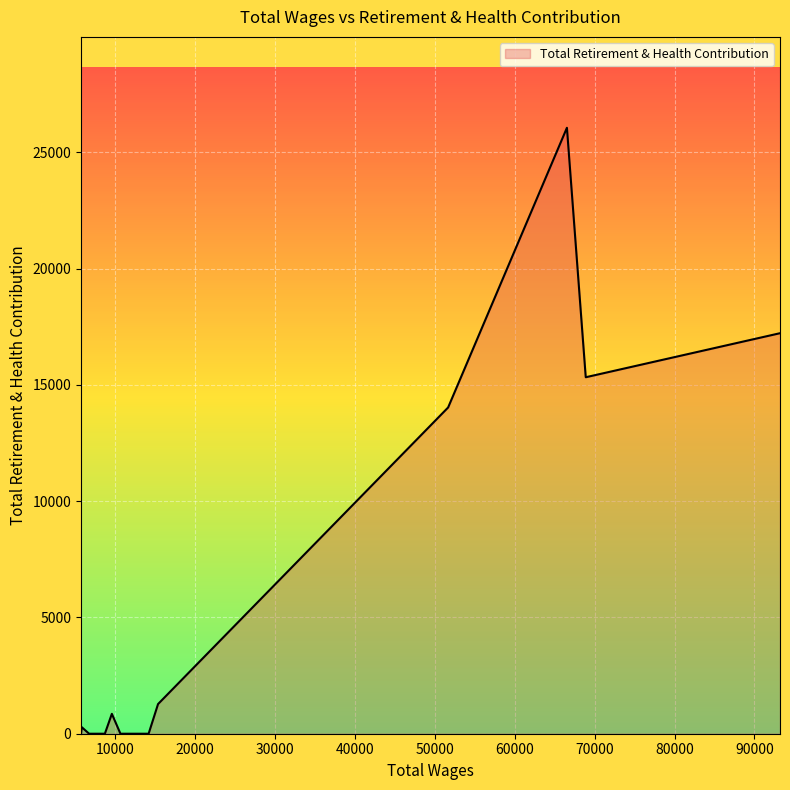

What is the greatest value displayed?

26063